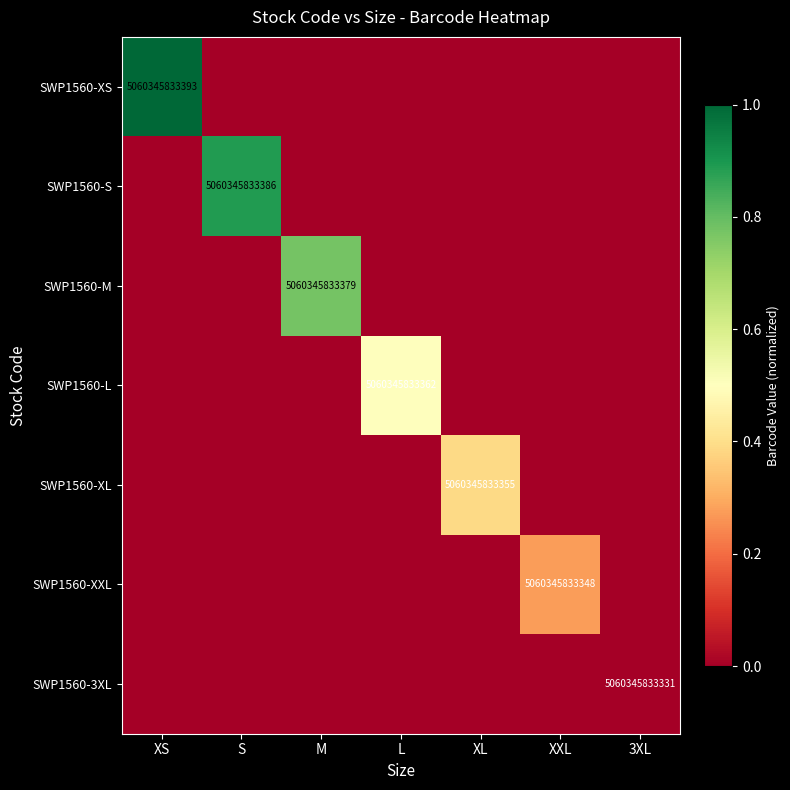

Is it true that SWP1560-XL equals 5060345833355 at XL?

True